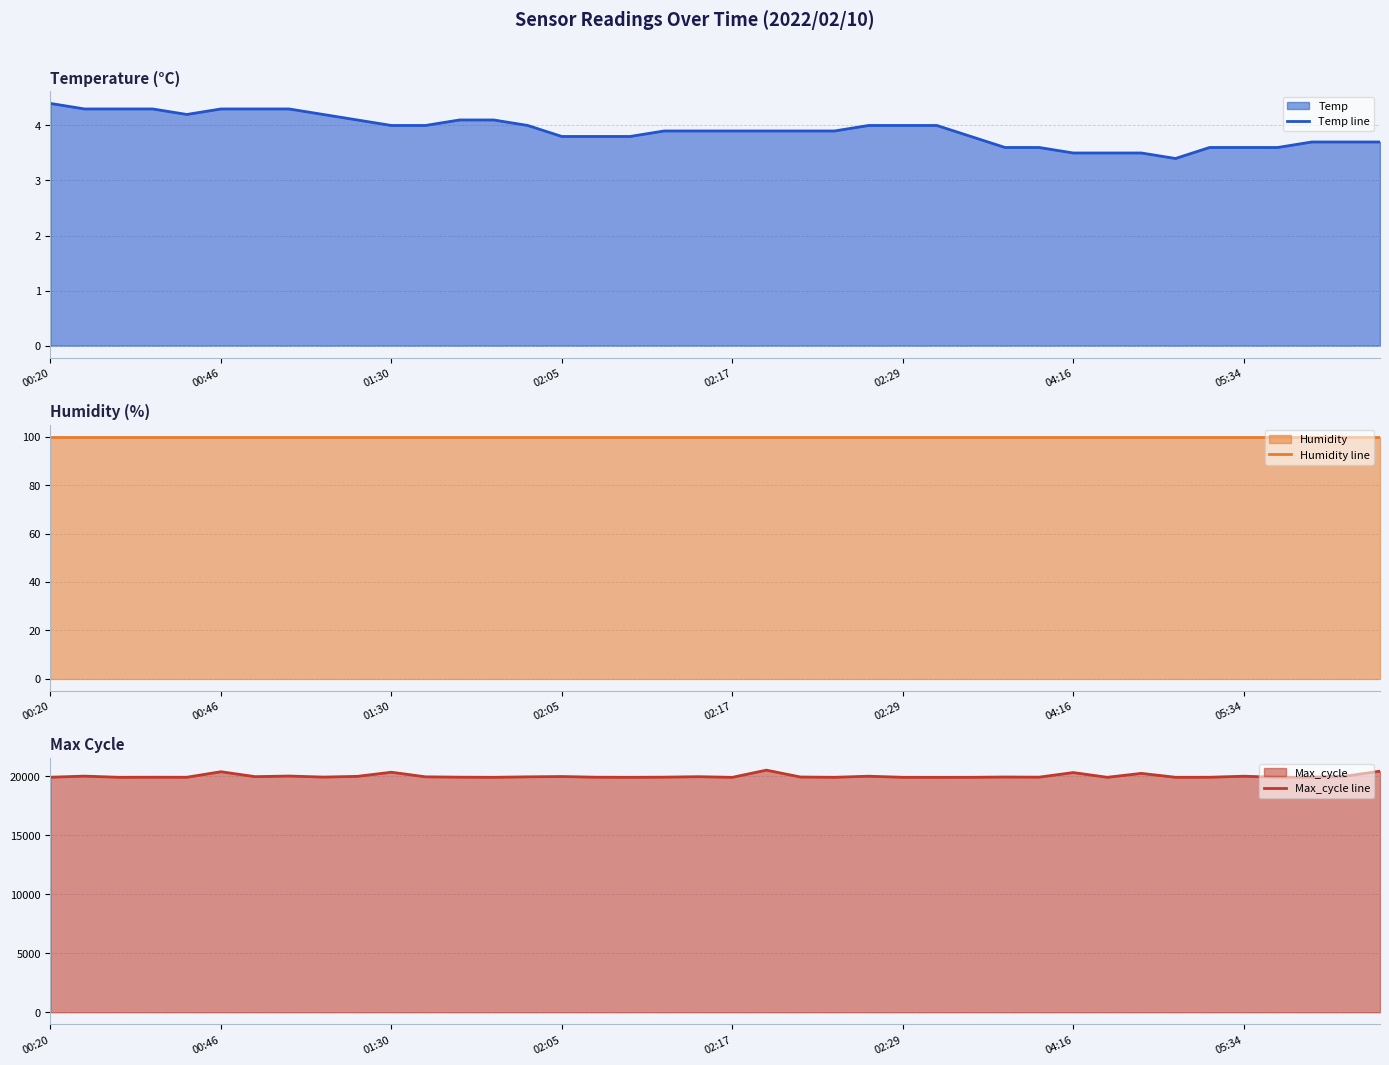

What value does the Temp line series have at 28?

3.6